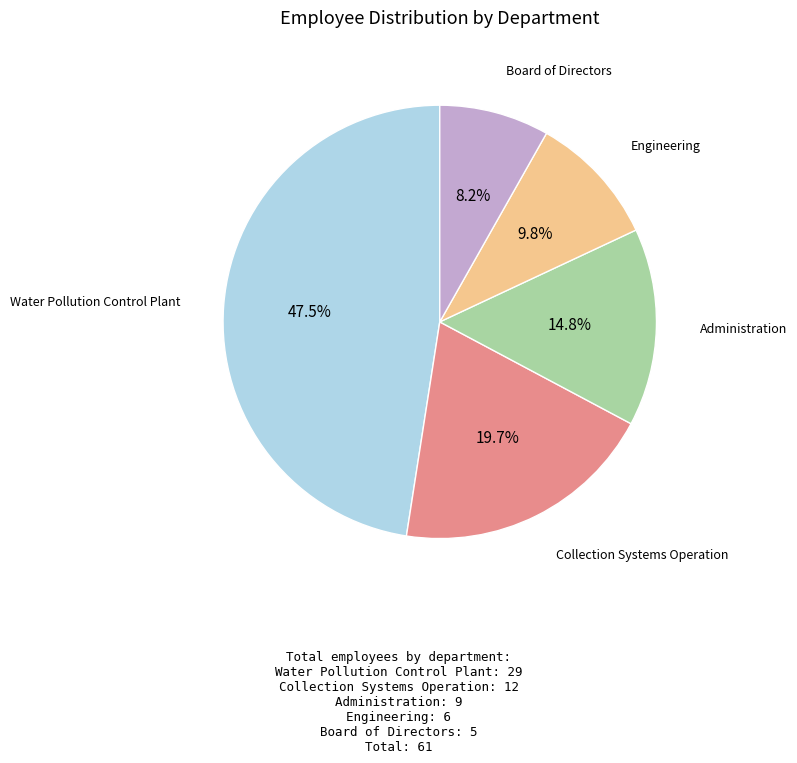

Is there a majority slice in this chart?

No